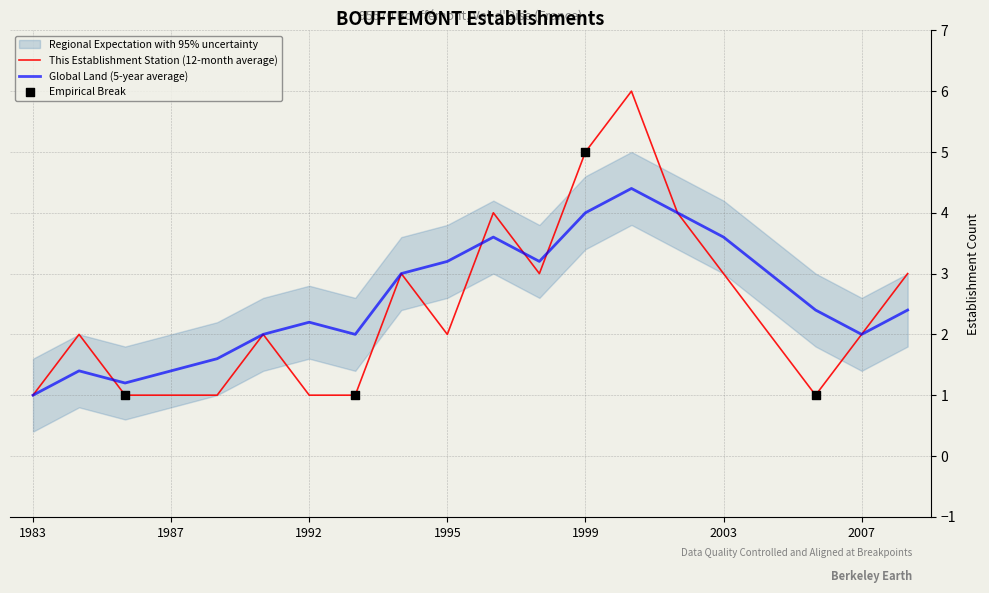

Is the value of Smoothed Count (5-yr avg) at 1992 greater than the value of Establishments Created (count) at 1999?

No